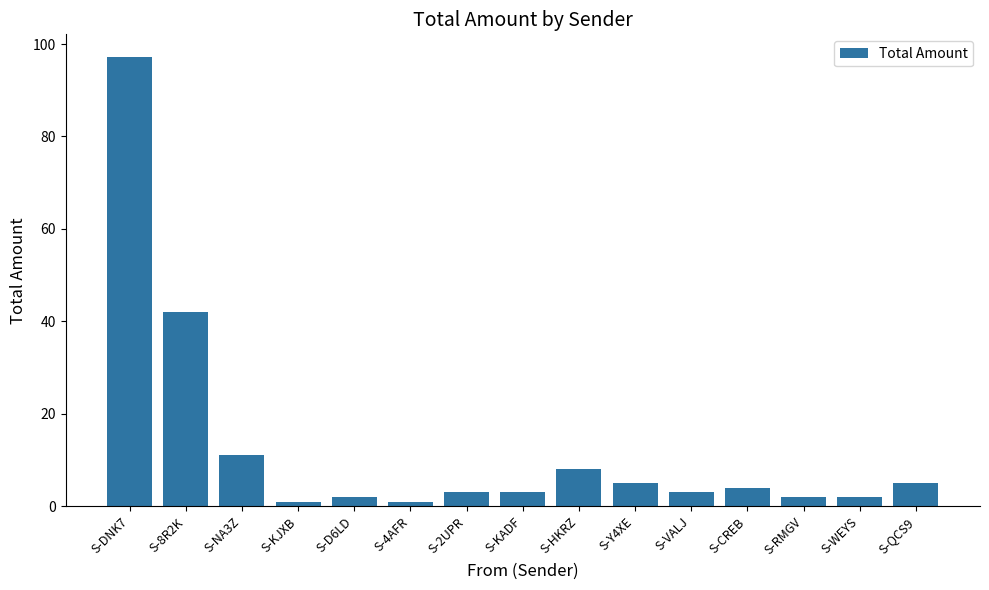

What is the label of the 11th bar from the left?

S-VALJ